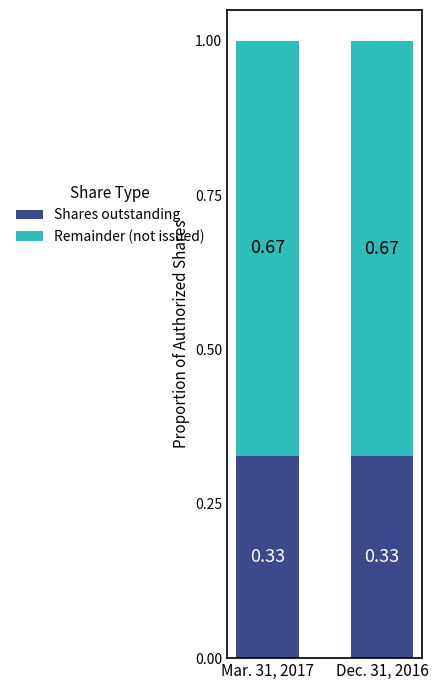

What is the total value across all series at Dec. 31, 2016?

1.0